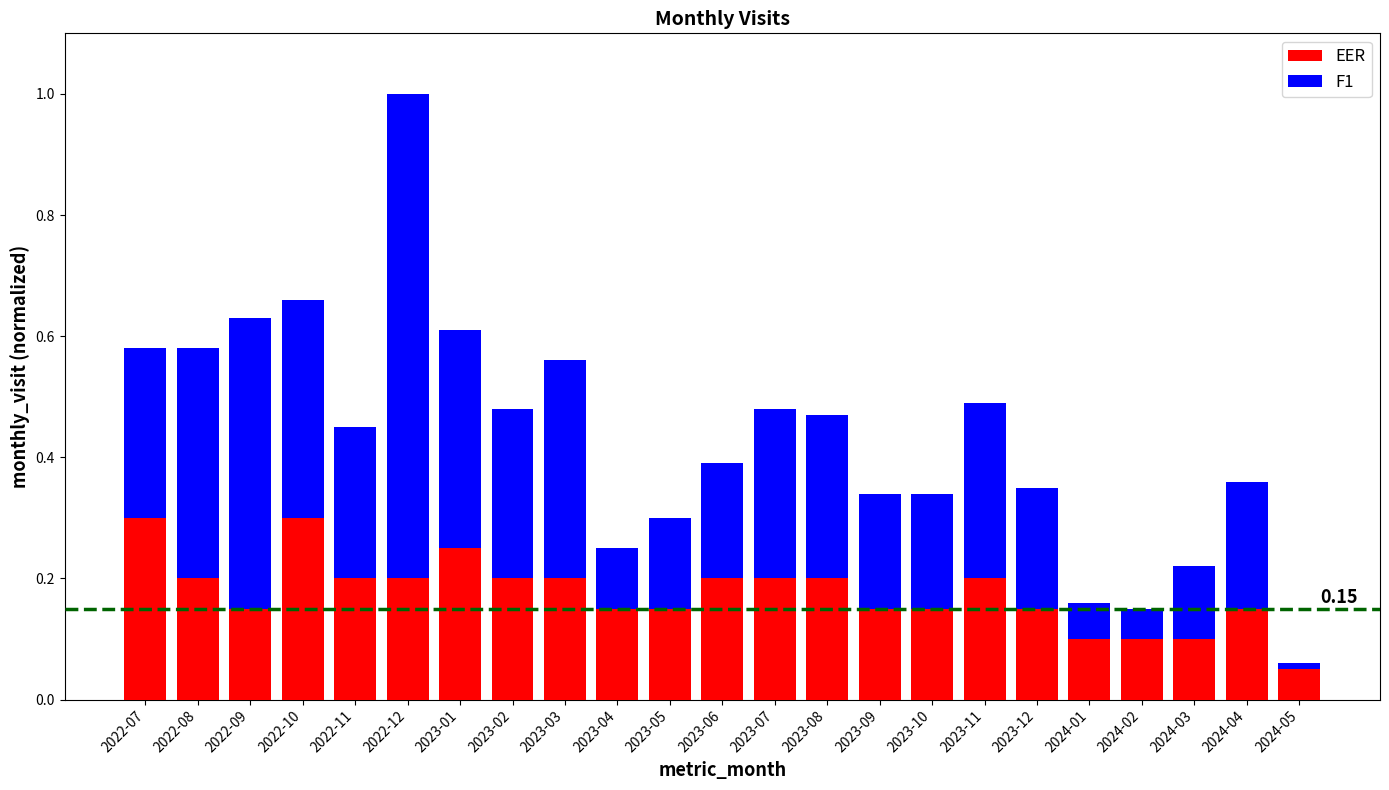

At which category is the sum across all series the highest?

2022-12